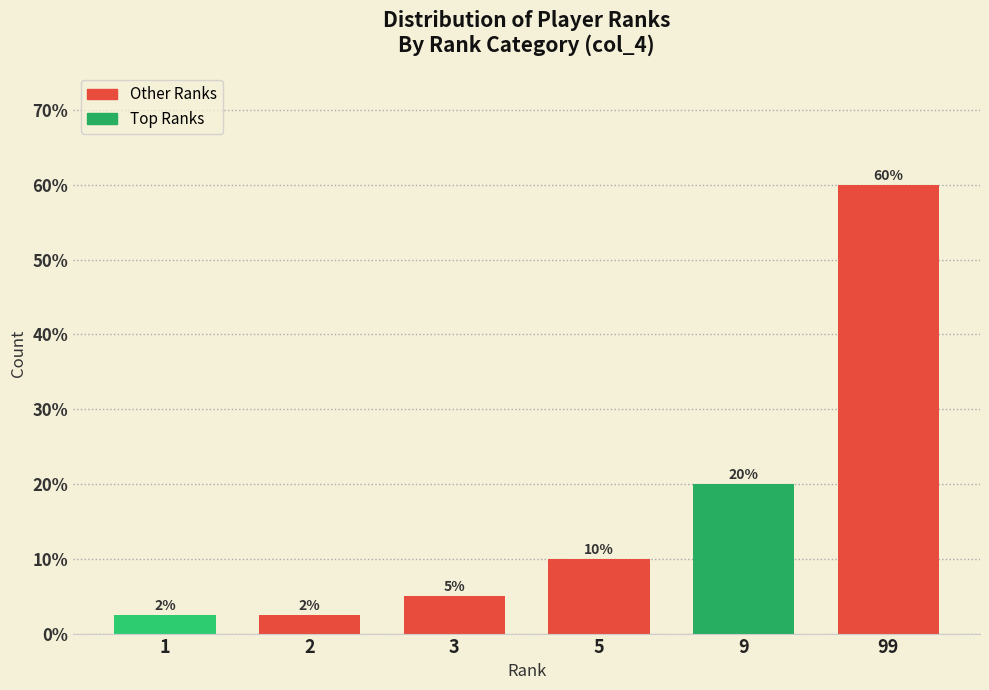

The value at 5 is 5.4. True or false?

False